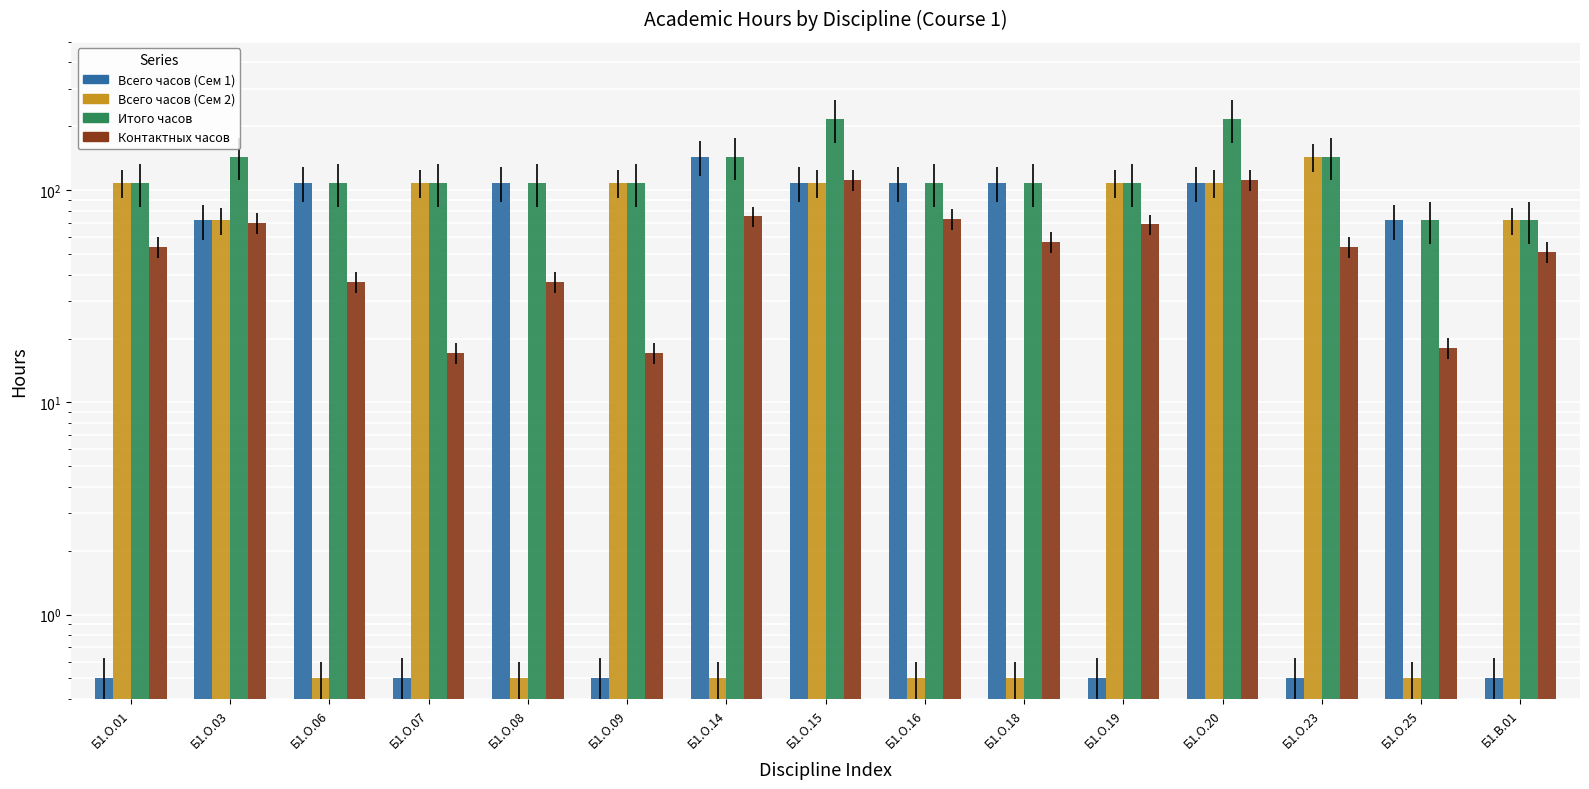

Which category has the highest value across all series?

Б1.О.15